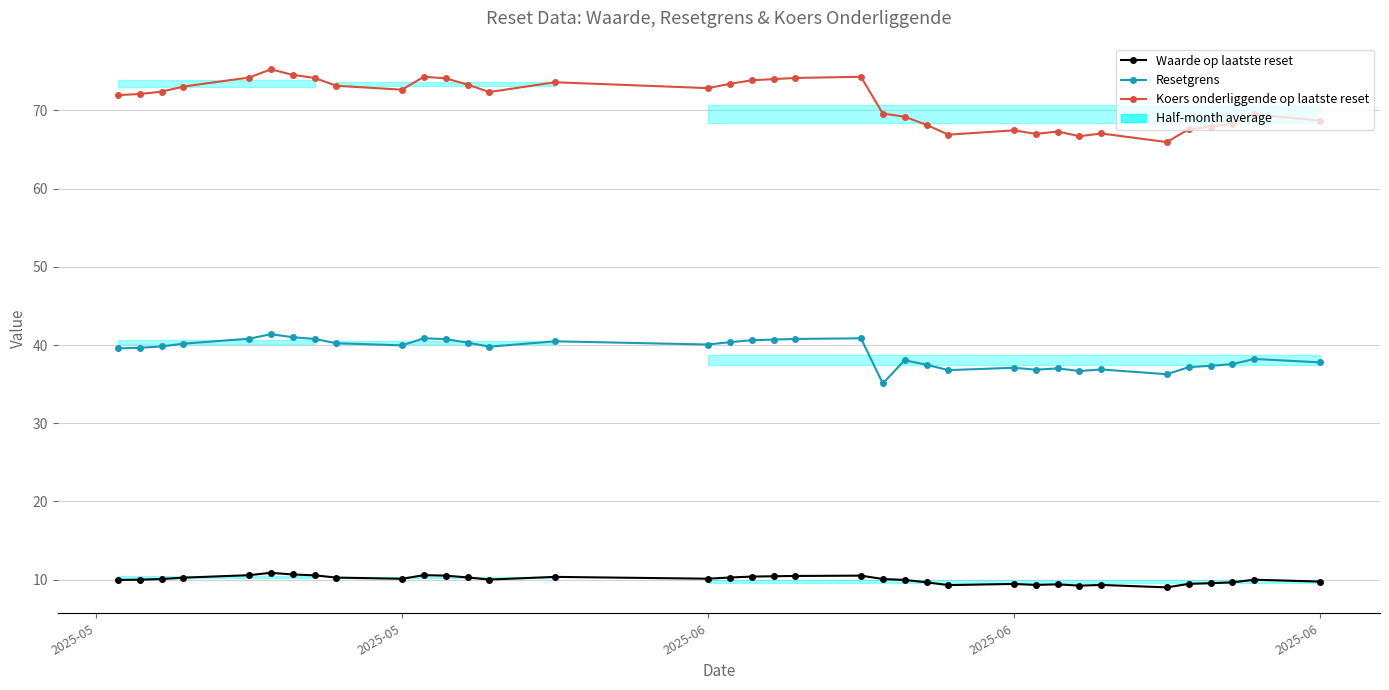

At how many categories does at least one series exceed 16?

36